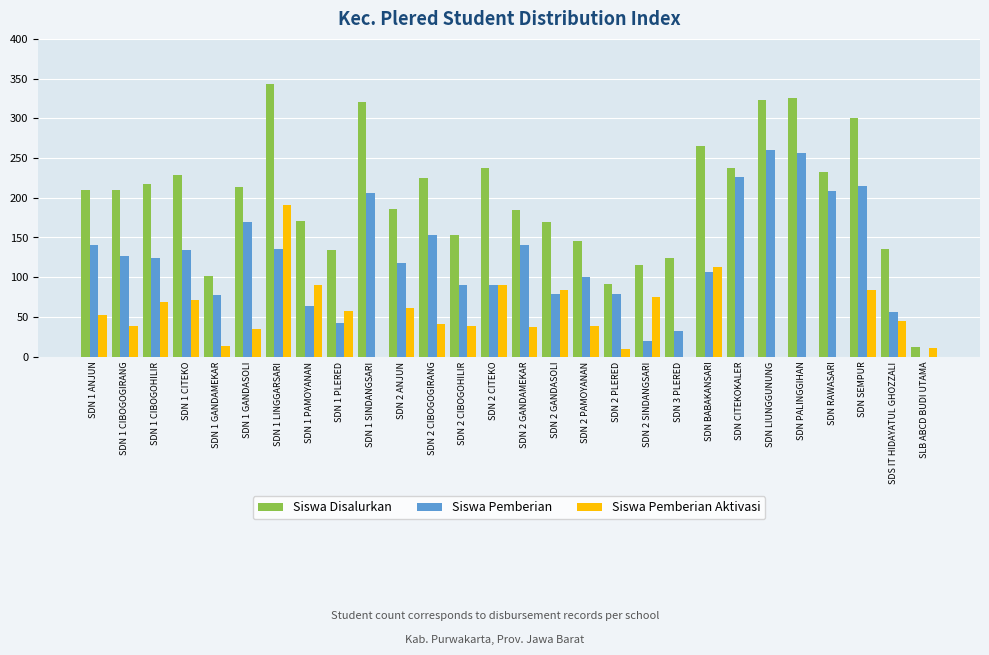

Is the value of Siswa Disalurkan at SDN 2 GANDASOLI greater than the value of Siswa Pemberian Aktivasi at SDS IT HIDAYATUL GHOZZALI?

Yes